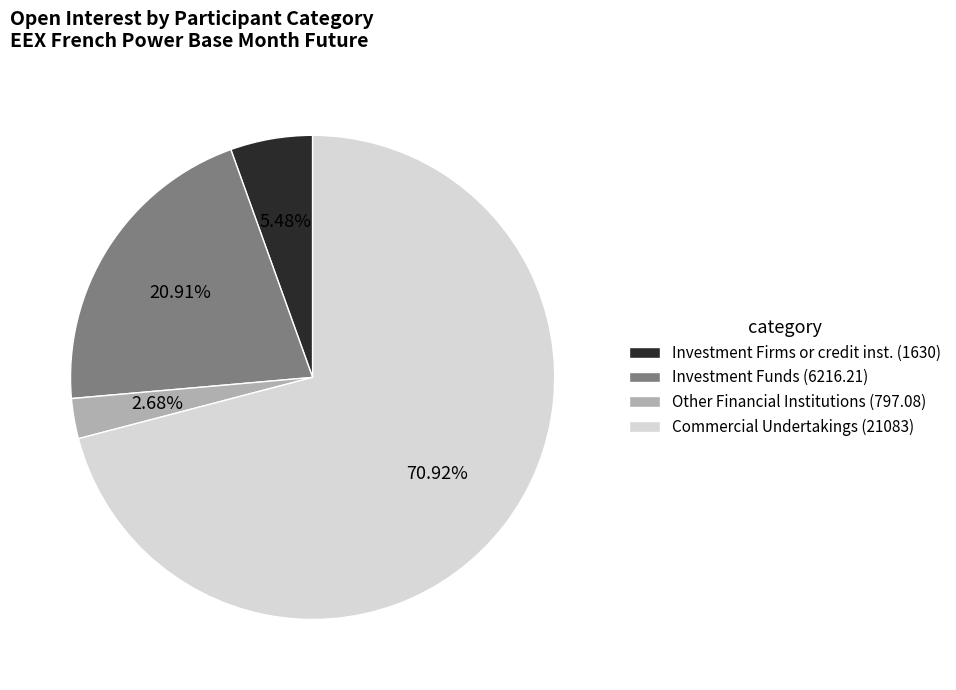

Rank the categories by value from lowest to highest.

Other Financial Institutions (797.08), Investment Firms or credit inst. (1630), Investment Funds (6216.21), Commercial Undertakings (21083)